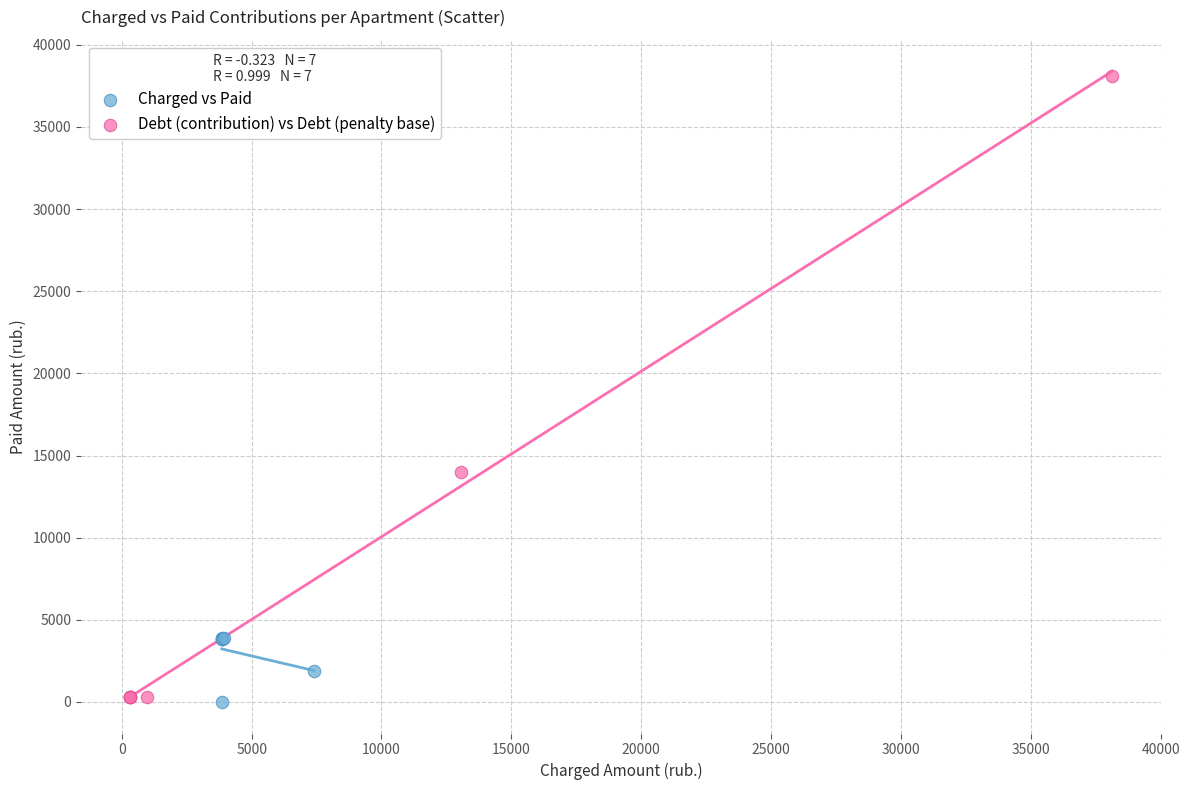

Which series reaches the maximum Y coordinate?

Debt (contribution) vs Debt (penalty base)